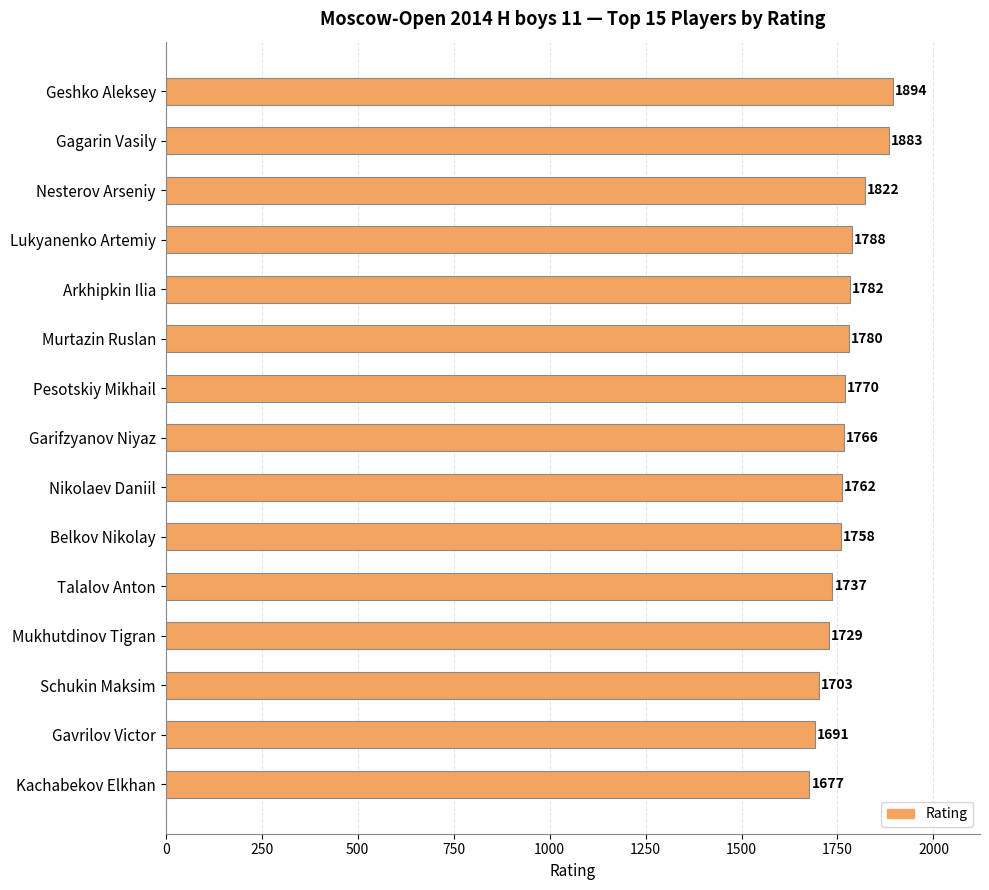

What is the label of the 8th bar from the bottom?

Garifzyanov Niyaz